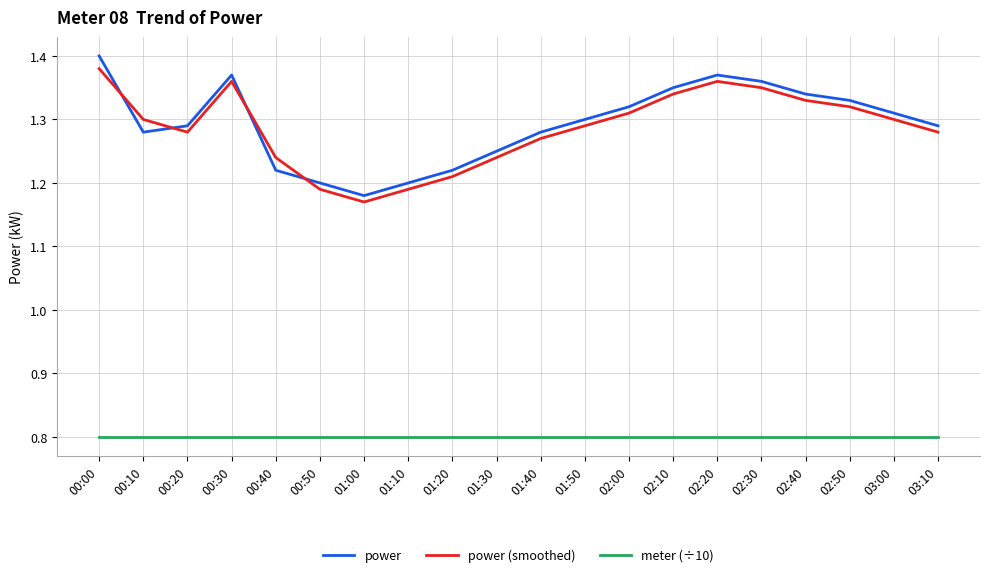

What is the spread (max minus min) of values at 02:50?

0.5